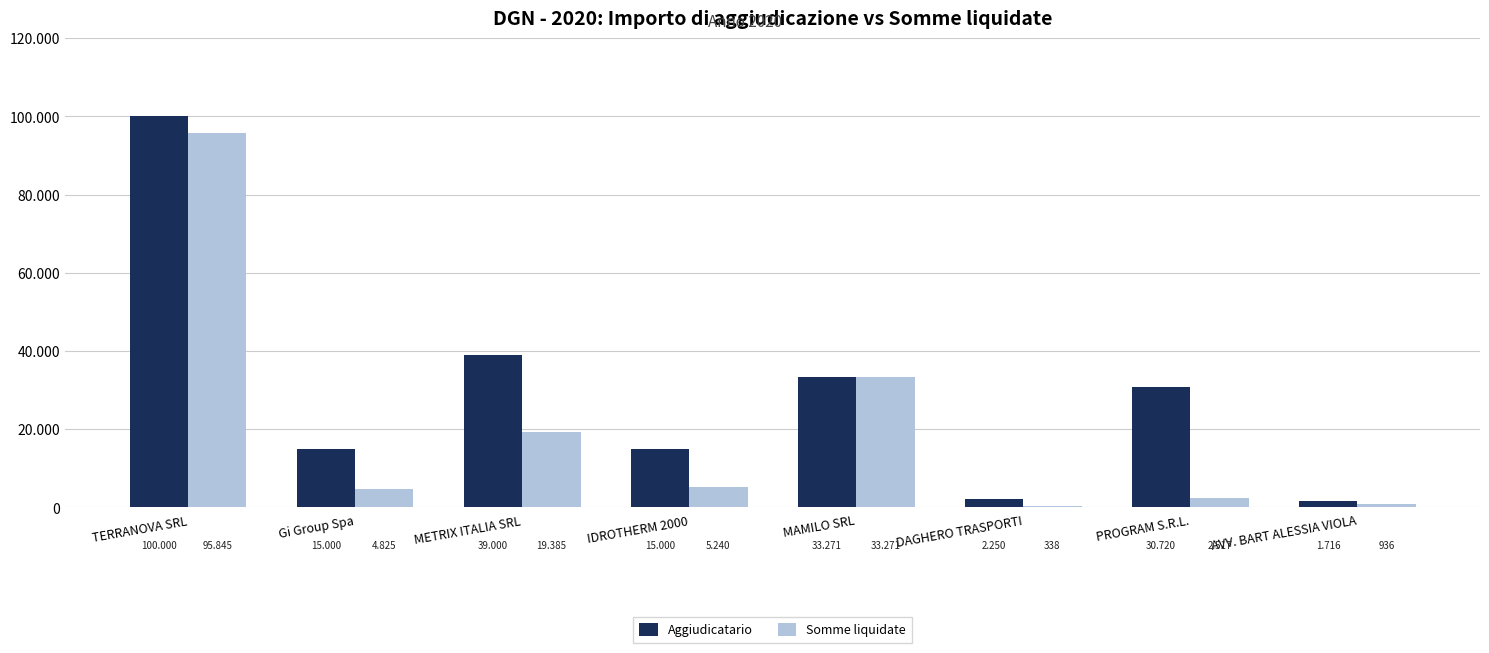

What is the difference between the maximum and second lowest values in the Aggiudicatario series?

97750.0